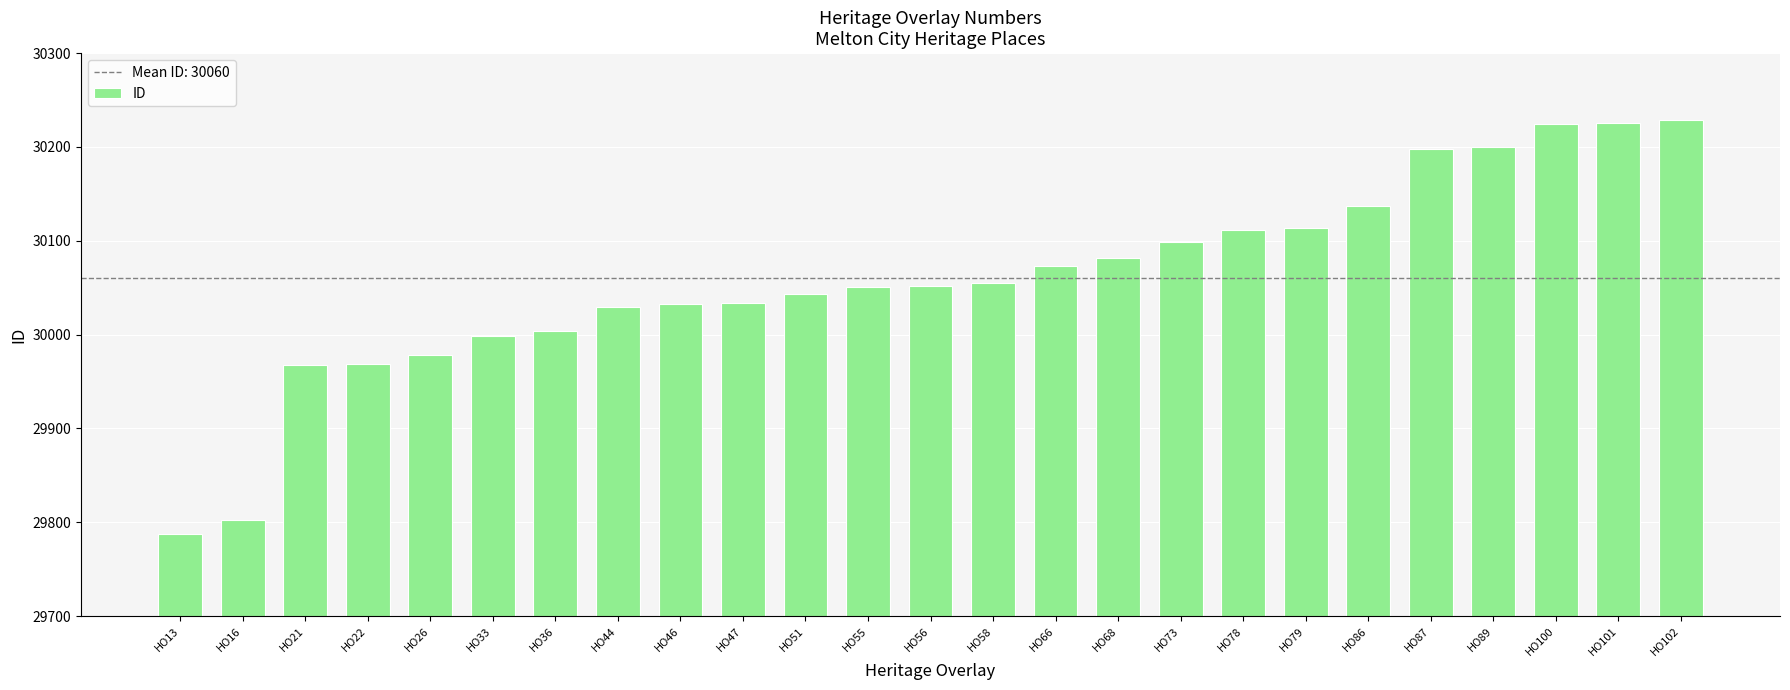

How many distinct data groups are displayed?

1